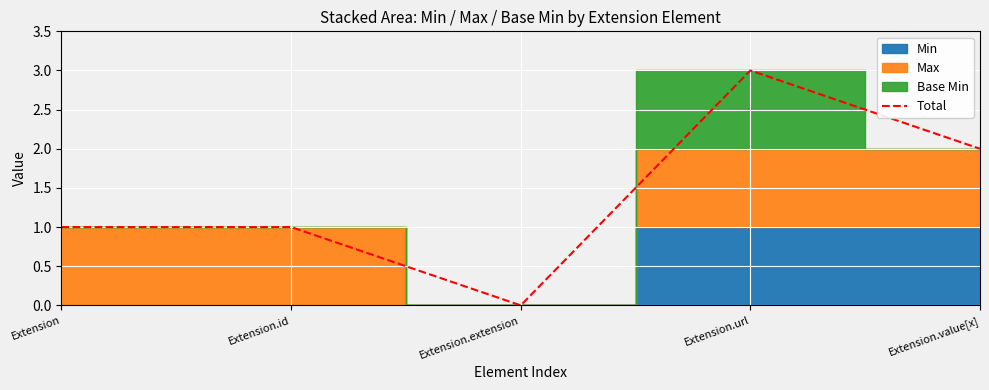

List the labels in order of value, smallest first.

Extension.extension, Extension, Extension.id, Extension.value[x], Extension.url